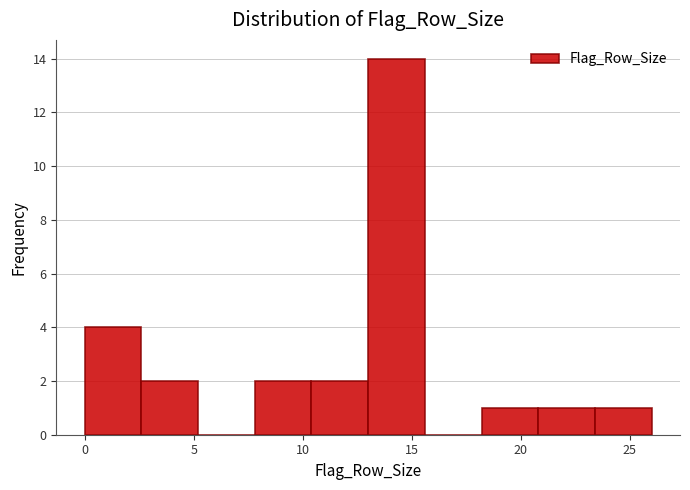

How tall is the bar that spans 0.0 to 2.6 on the x-axis? Neither the bar edges nor the heights are printed on the chart, so give them approximately, as read against the axes.

4